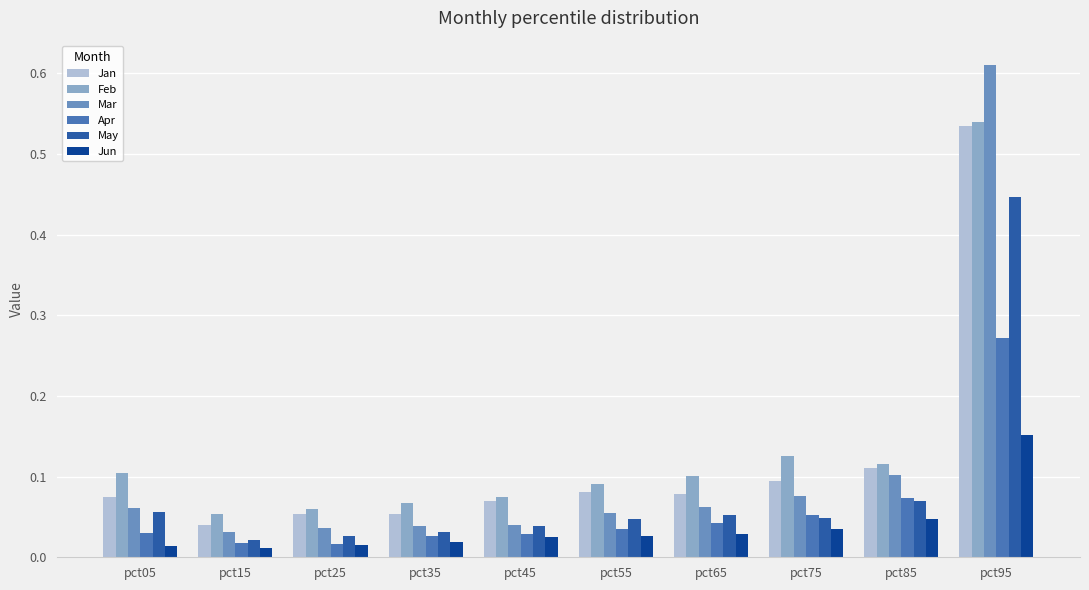

True or false: Mar has a value of 0.1 at pct55.

True